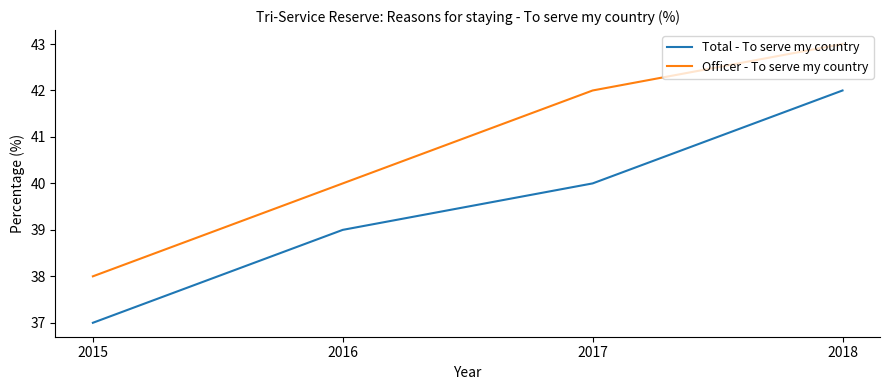

What is the maximum value shown in the chart?

43